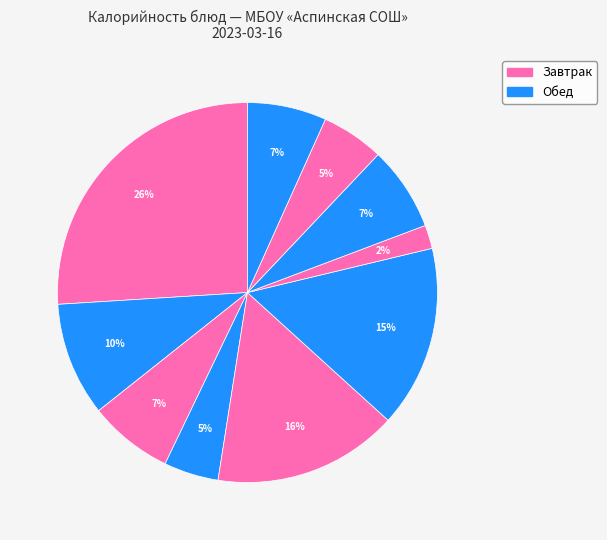

Count the number of slices in the pie.

10